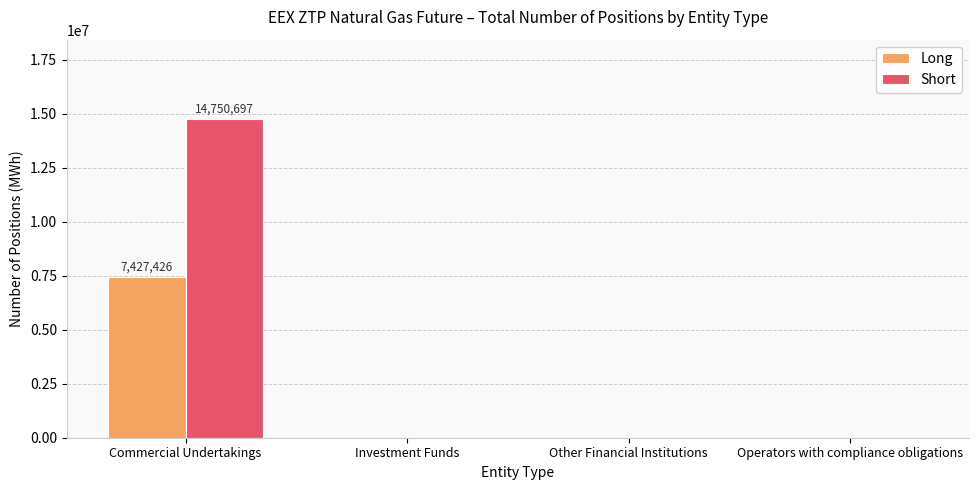

The value of Short at Other Financial Institutions is 0. True or false?

True